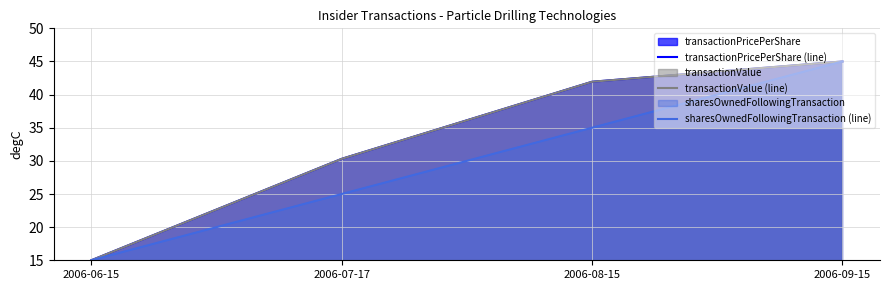

At which label does sharesOwnedFollowingTransaction (line) first exceed 35?

2006-09-15